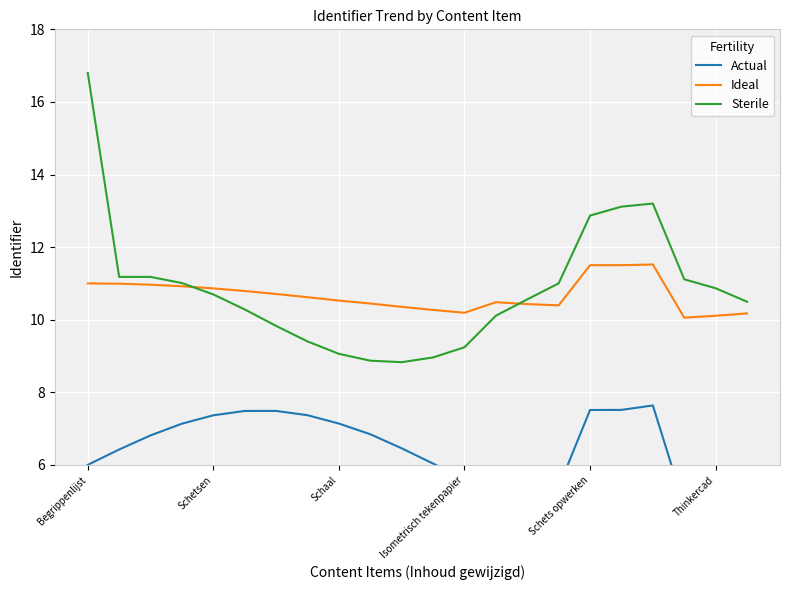

Which category has the highest value in the Sterile series?

Begrippenlijst